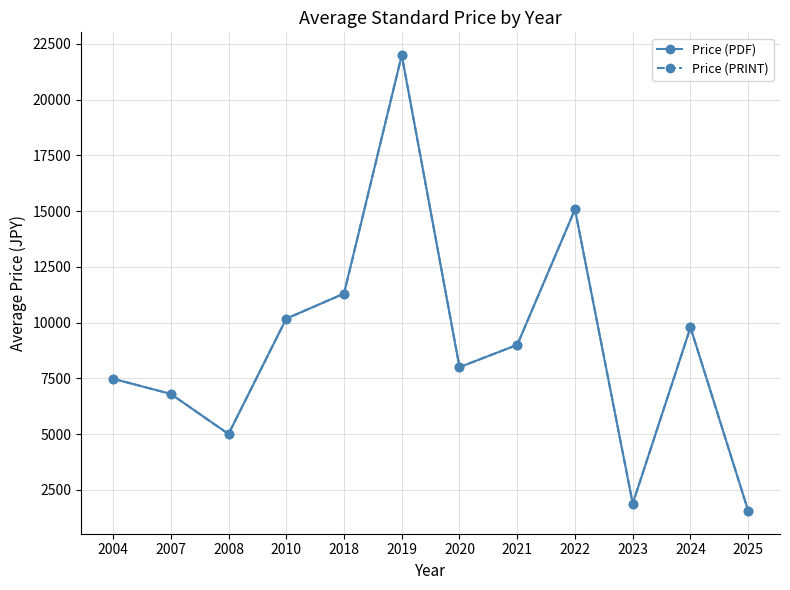

Which category has the highest value in the Price (PRINT) series?

2019